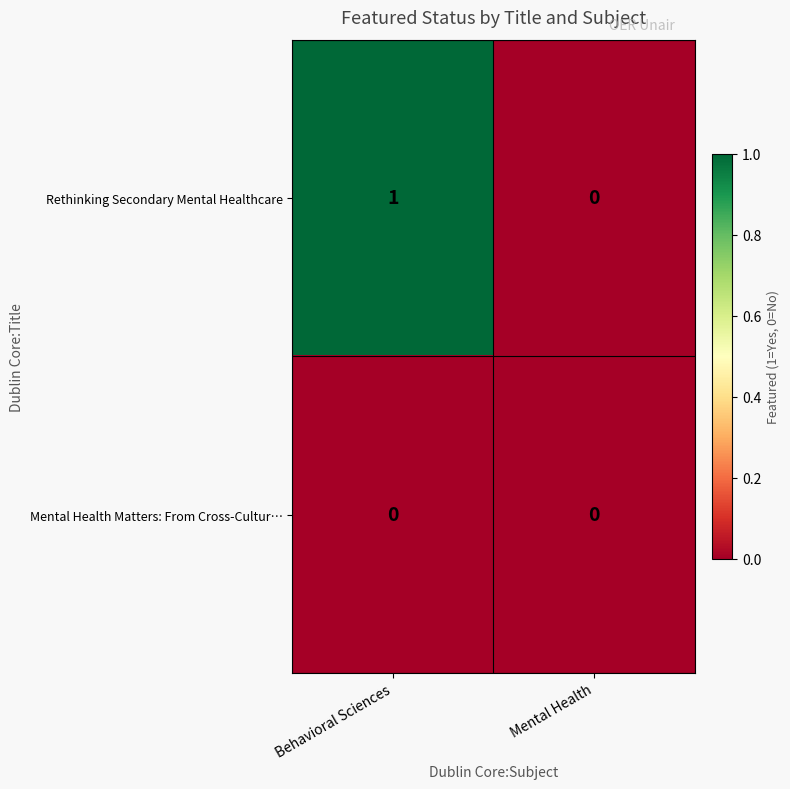

Which series changed the most between Behavioral Sciences and Mental Health?

Rethinking Secondary Mental Healthcare